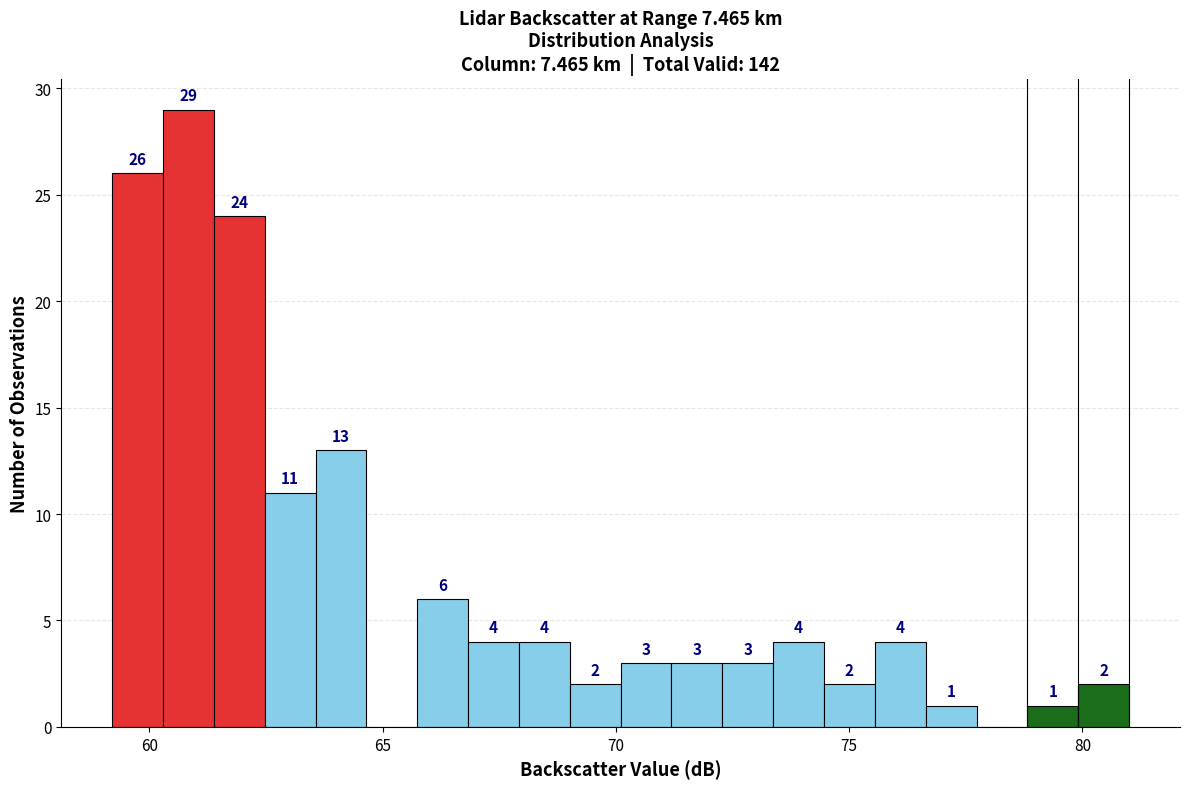

Around what value on the x-axis is the tallest bar? Give the approximate position of its centre, as read against the axis.

61.0